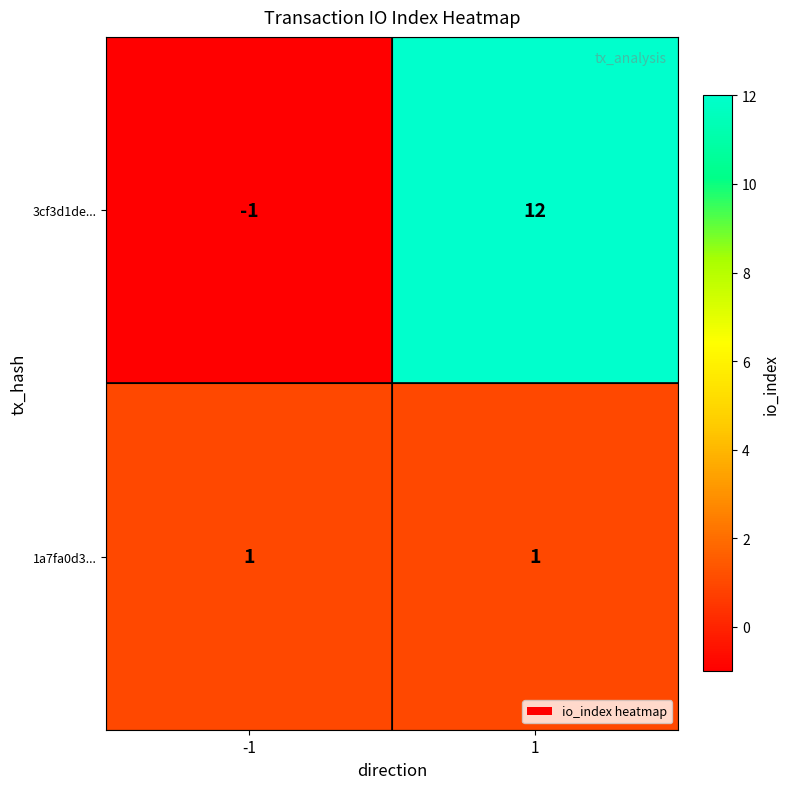

Reading left to right, extract all data points from this chart.

3cf3d1de...: -1=-1	1=12
1a7fa0d3...: -1=1	1=1